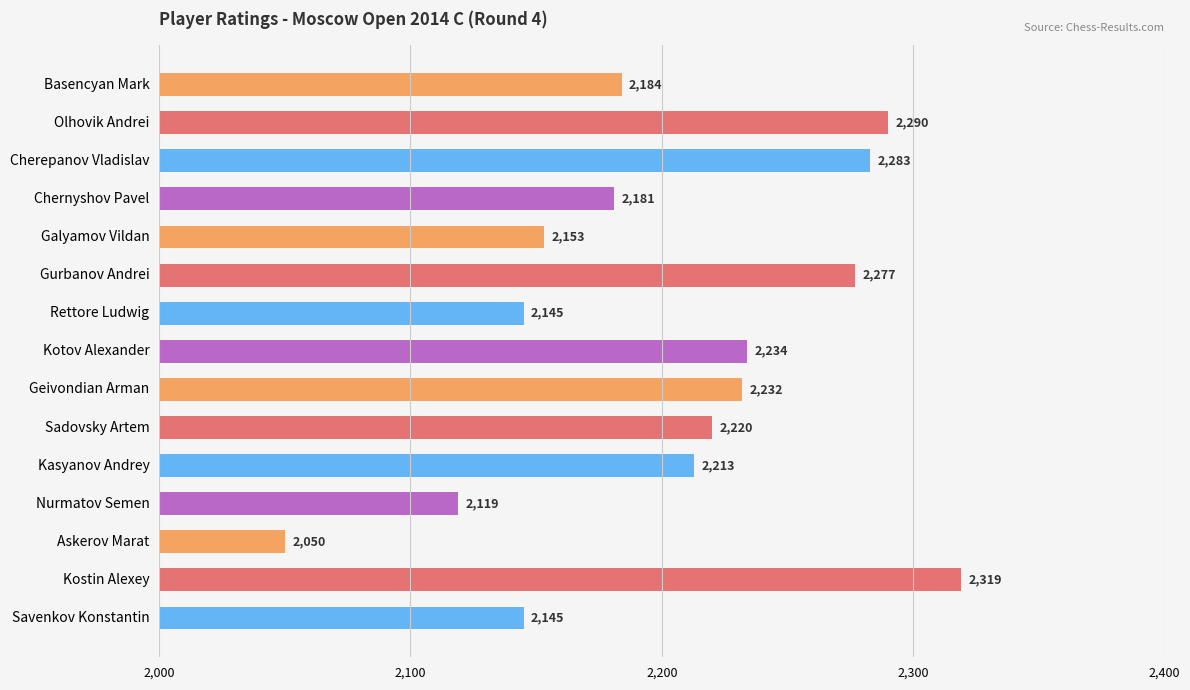

What is the sum of the values at Kotov Alexander and Cherepanov Vladislav?

4517